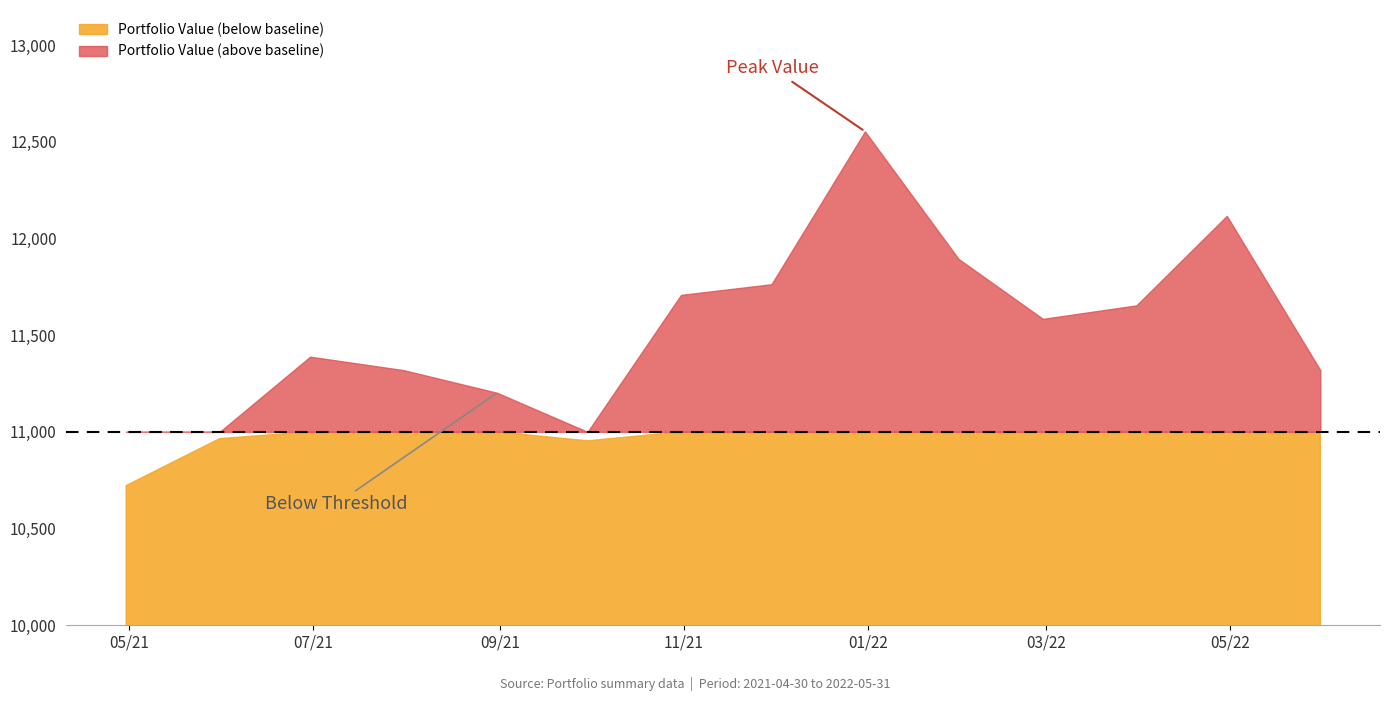

Reading left to right, what are all the values shown in this chart?

0=10721.9	1=10964.9	2=11388.7	3=11319.1	4=11202.0	5=10953.4	6=11708.1	7=11763.2	8=12553.3	9=11894.6	10=11584.2	11=11653.8	12=12116.6	13=11319.1